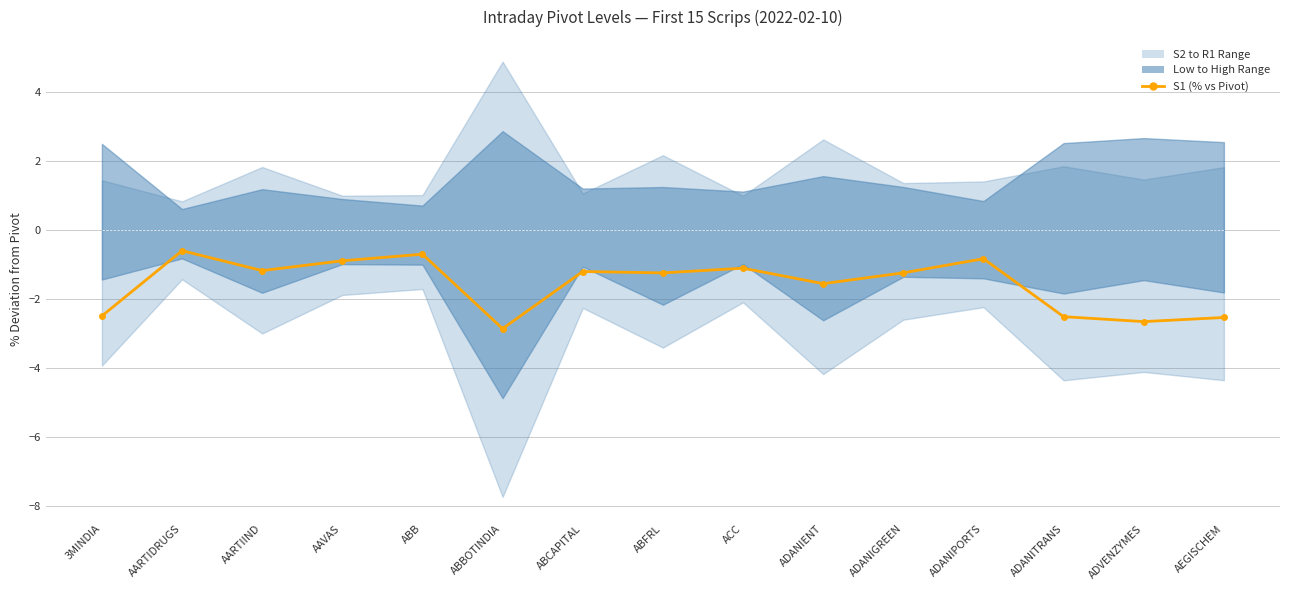

How many values exceed -1?

4